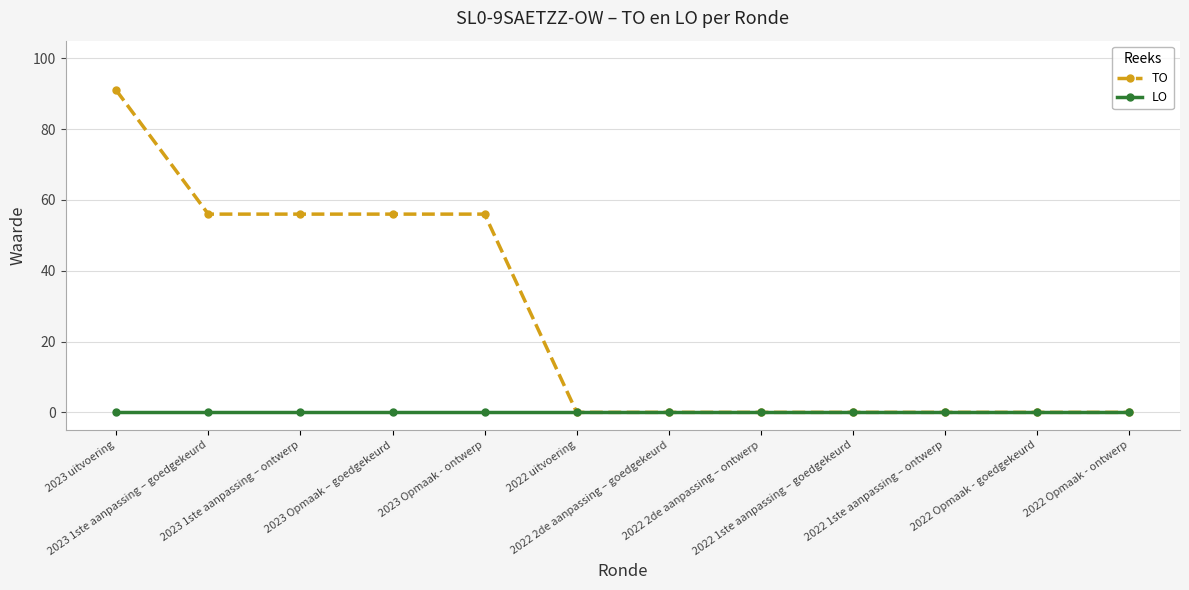

Does the chart display data point markers on the line(s)?

Yes